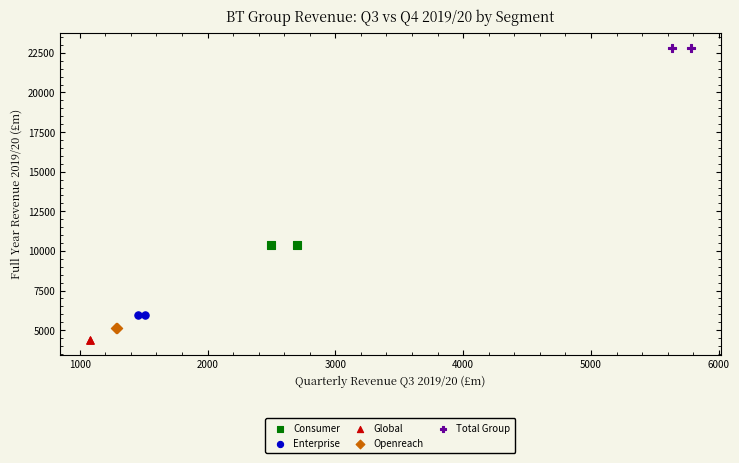

What are all the series names shown in the legend?

Consumer, Enterprise, Global, Openreach, Total Group